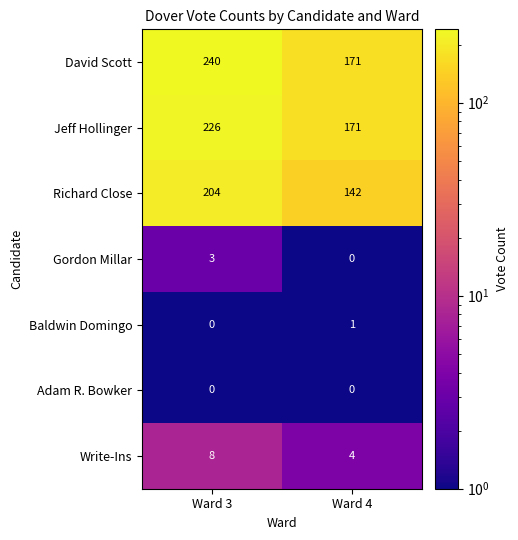

Which series has the widest spread of values?

David Scott